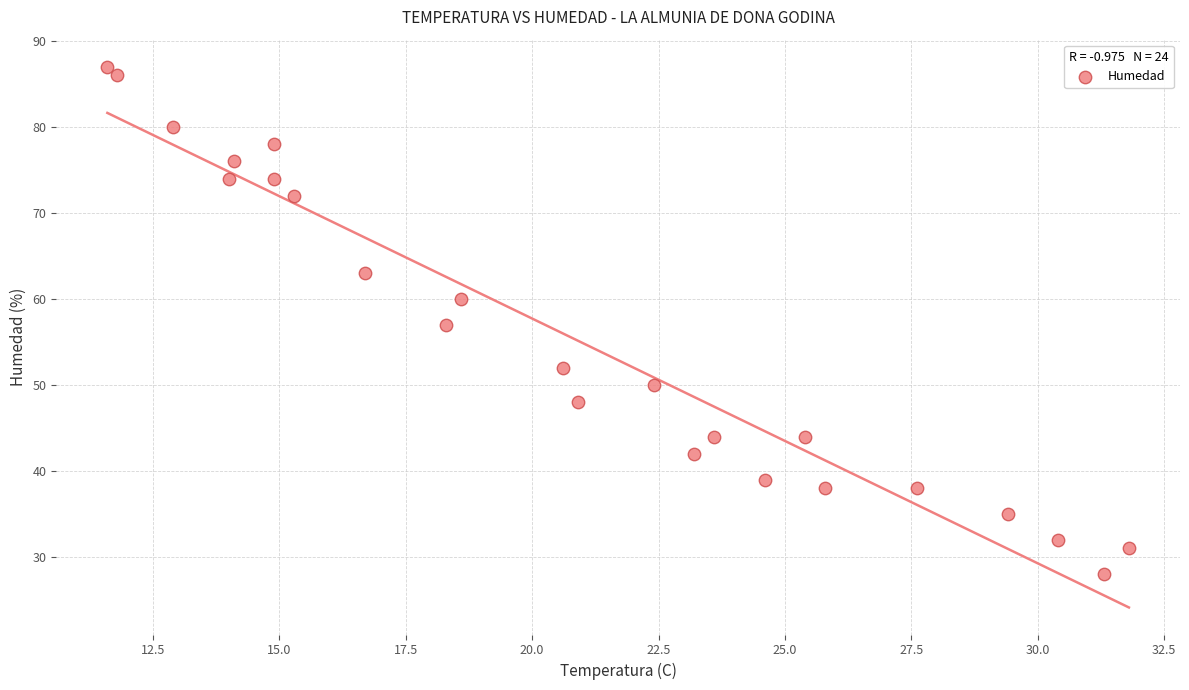

What is the range of Y values (max minus min)?

59